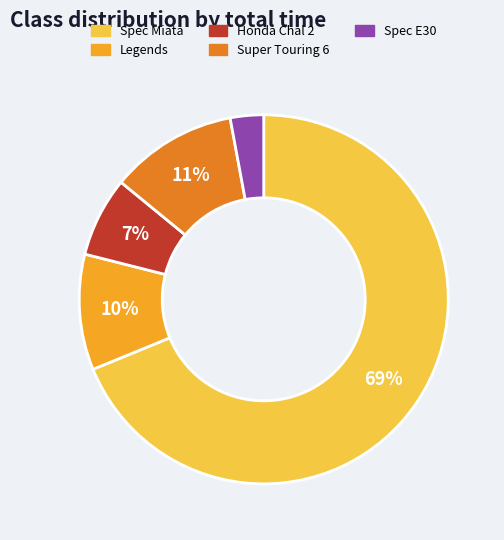

To the nearest percent, what is the average slice percentage?

20%